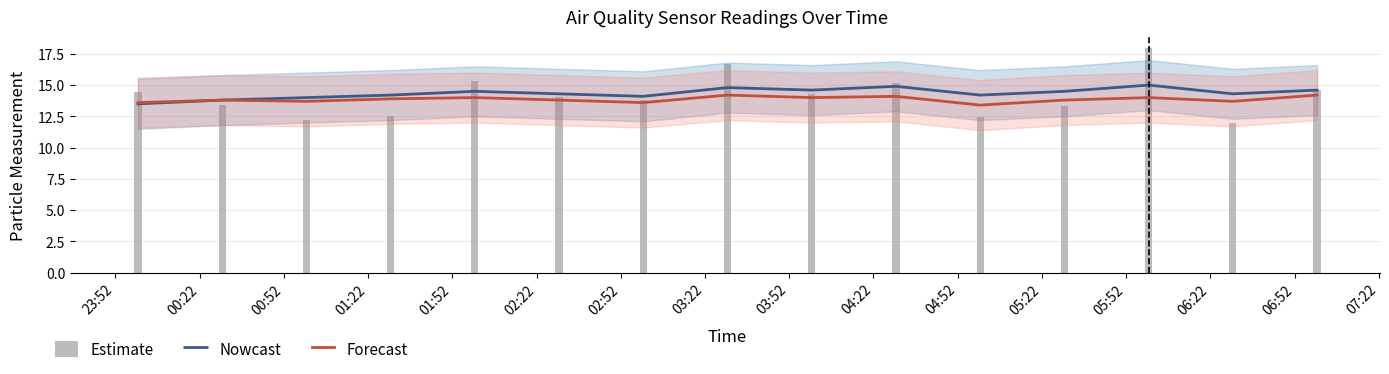

Read the Forecast (SDS_P2) value at 05:22.

13.8